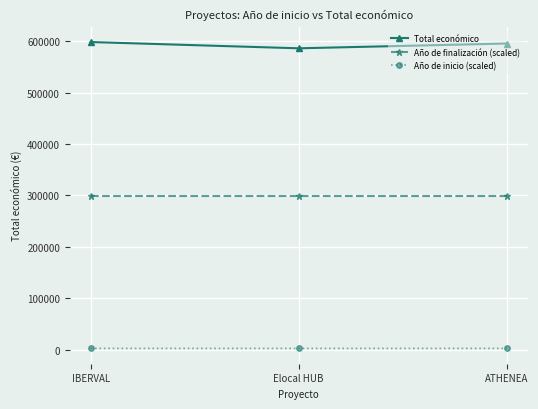

What position from the left is Elocal HUB?

2